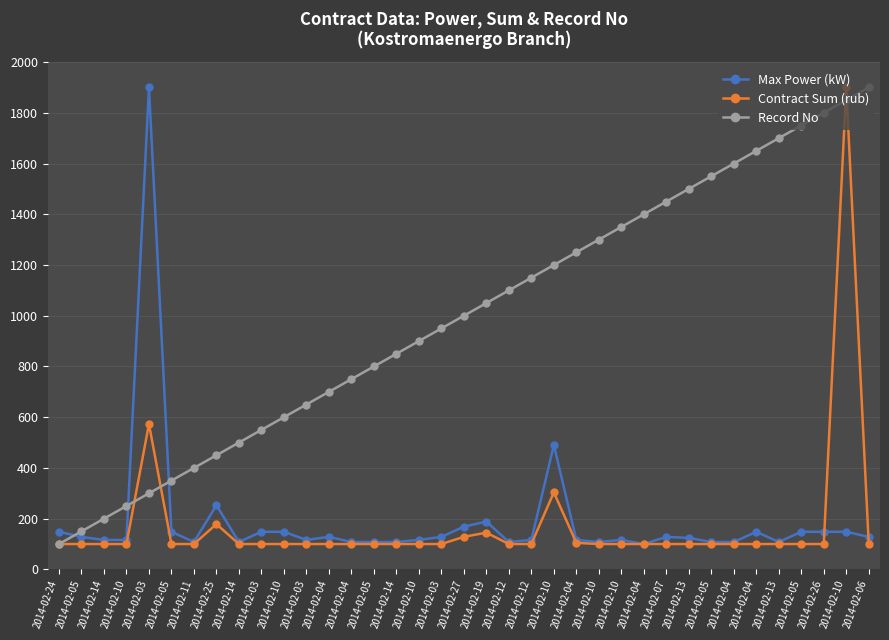

What are all the series names shown in the legend?

Max Power (kW), Contract Sum (rub), Record No